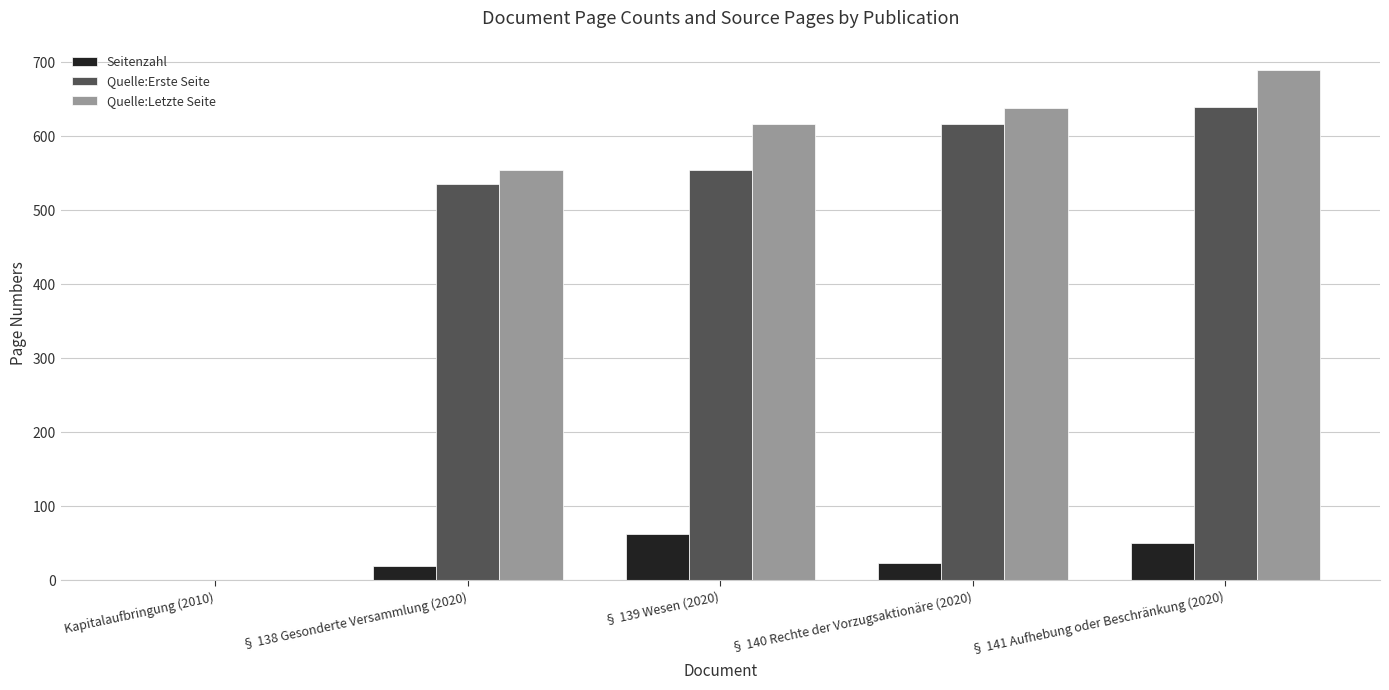

Which series changed the most between § 139 Wesen (2020) and § 141 Aufhebung oder Beschränkung (2020)?

Quelle:Erste Seite